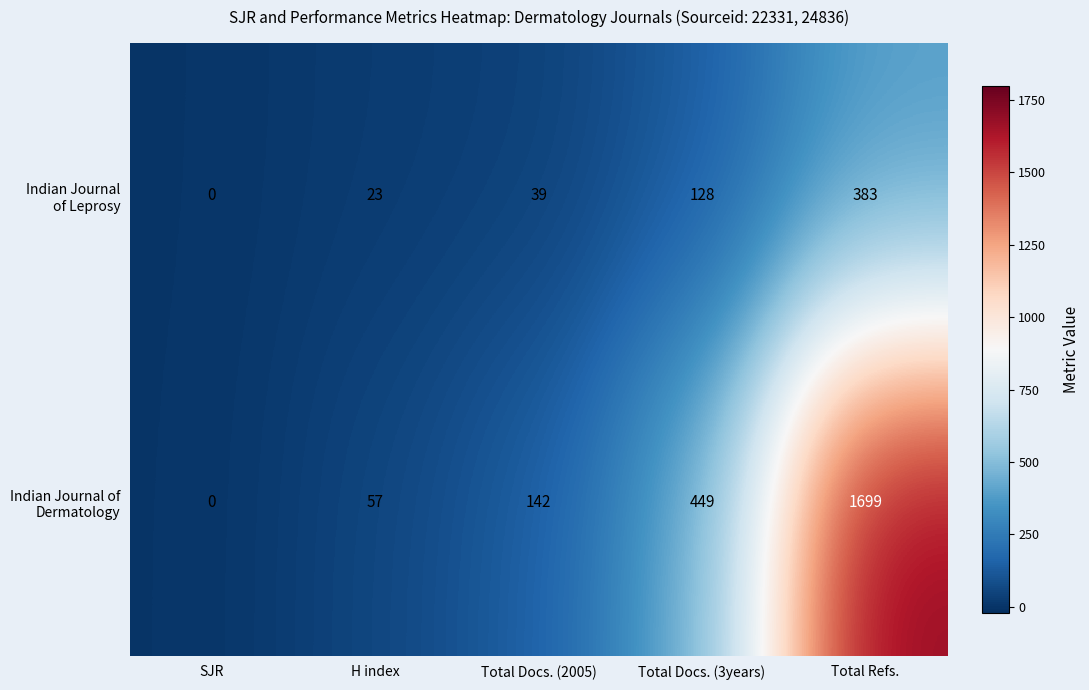

What is the greatest value displayed?

1699